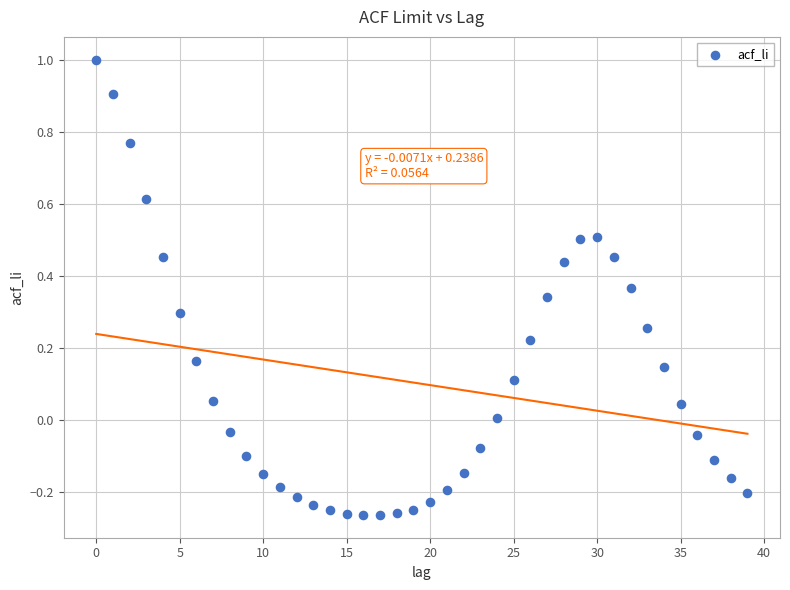

What is the range of Y values (max minus min)?

1.3